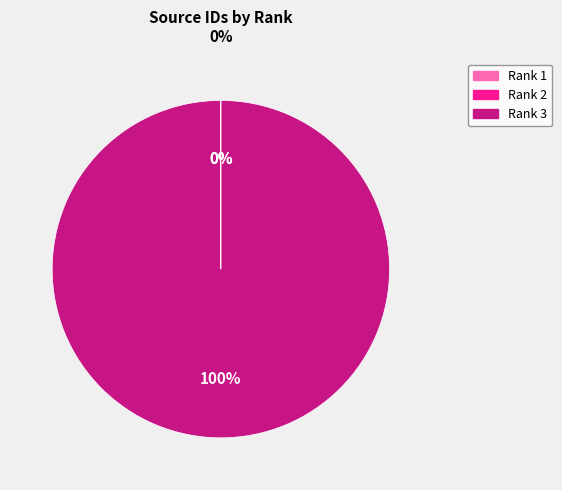

Is there a majority slice in this chart?

Yes